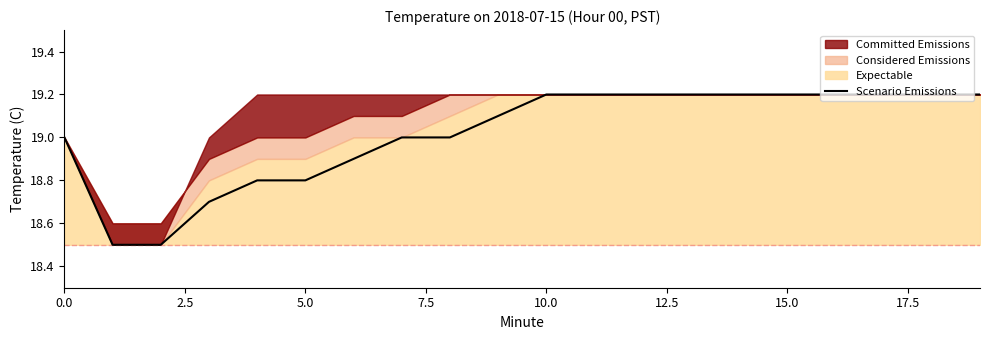

At which label does the data first exceed 19?

9